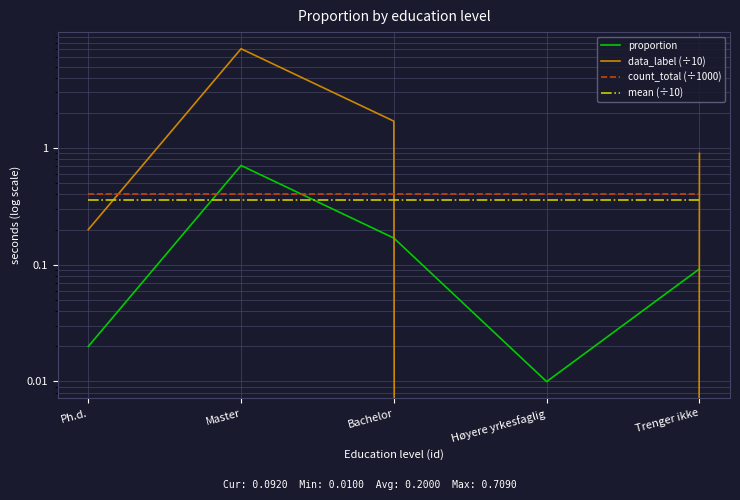

Which category has the lowest value across all series?

Høyere yrkesfaglig